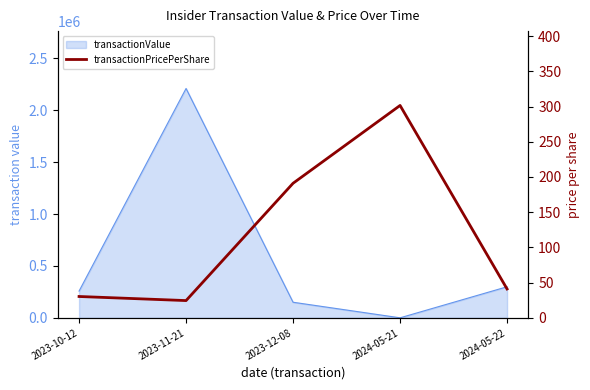

List the labels in order of value, smallest first.

2023-11-21, 2023-10-12, 2024-05-22, 2023-12-08, 2024-05-21